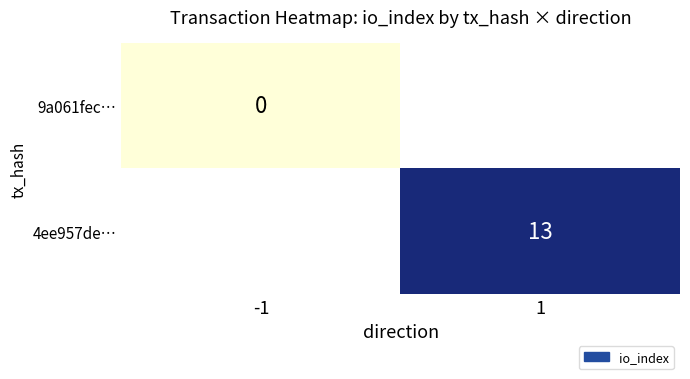

Is the value of 9a061fec… at -1 greater than the value of 4ee957de… at 1?

No